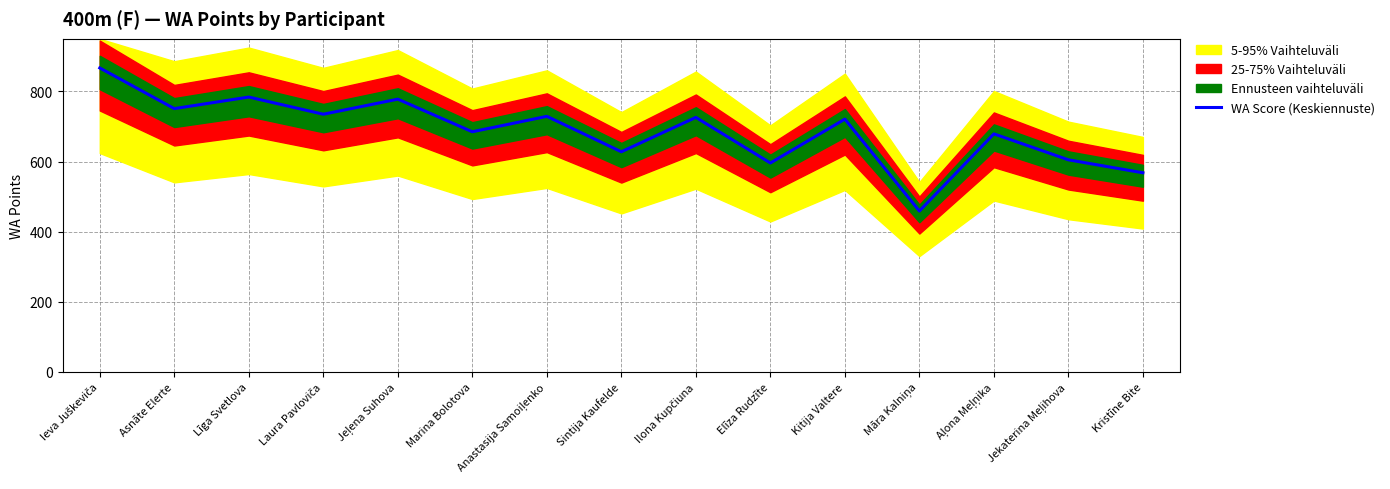

Read the value at Marina Bolotova.

685